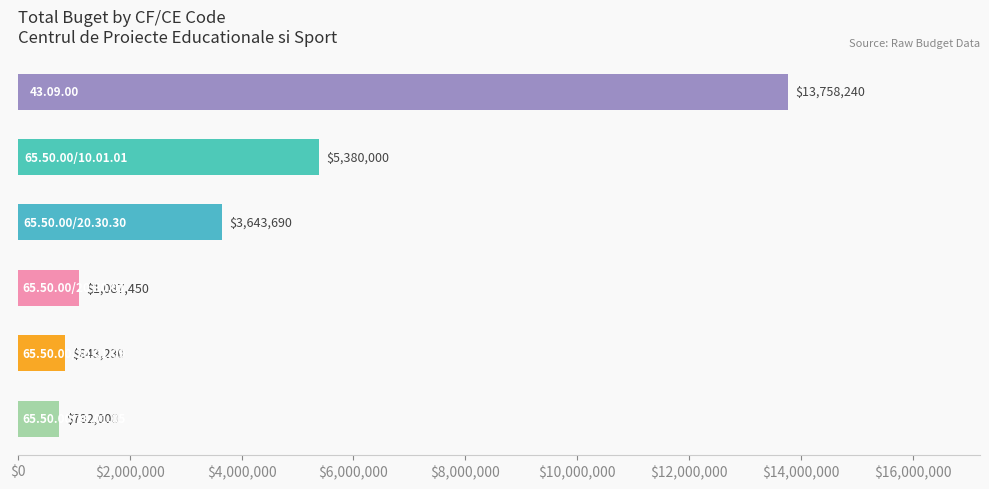

Does the chart contain stacked bars?

No